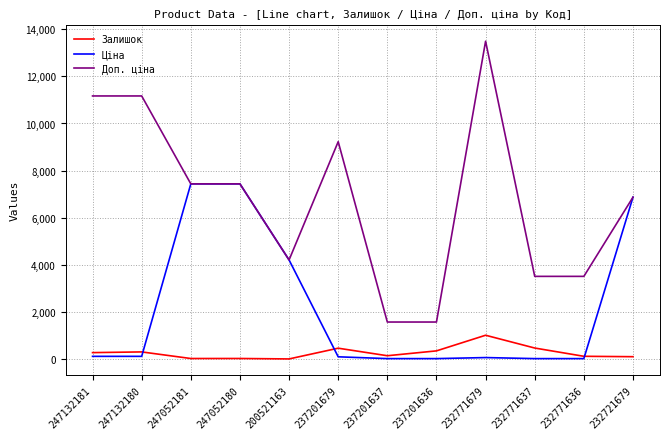

True or false: Залишок has a value of 458.0 at 237201679.

True